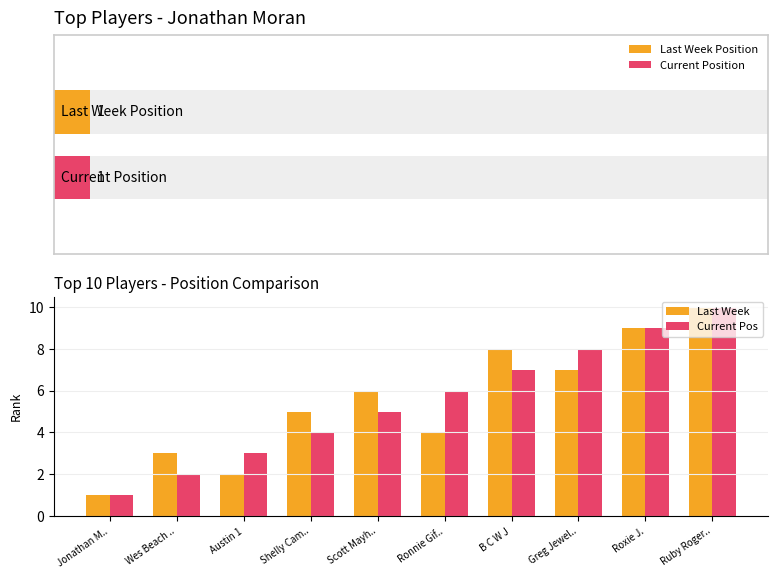

Reading left to right, list all the values displayed in this chart.

Last Week: Jonathan M..=1	Wes Beach ..=3	Austin 1=2	Shelly Cam..=5	Scott Mayh..=6	Ronnie Gif..=4	B C W J=8	Greg Jewel..=7	Roxie J.=9	Ruby Roger..=10
Current Pos: Jonathan M..=1	Wes Beach ..=2	Austin 1=3	Shelly Cam..=4	Scott Mayh..=5	Ronnie Gif..=6	B C W J=7	Greg Jewel..=8	Roxie J.=9	Ruby Roger..=10